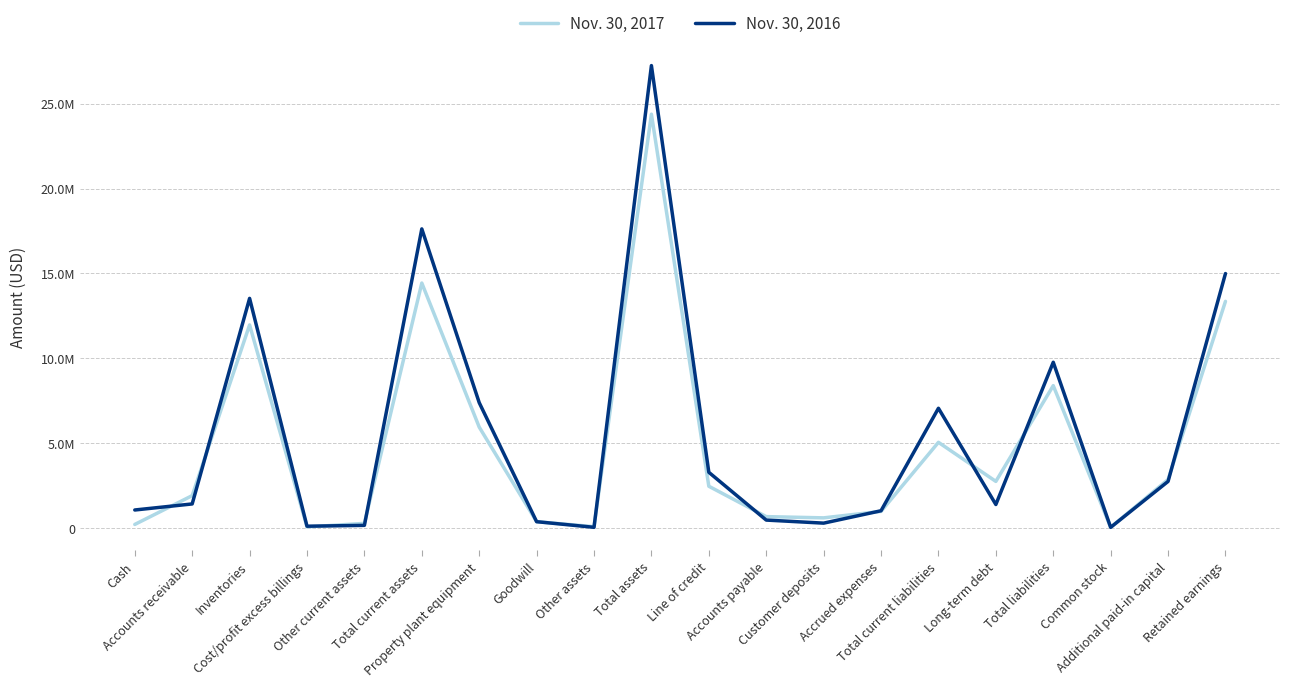

Is this an area chart (filled region under the line)?

No